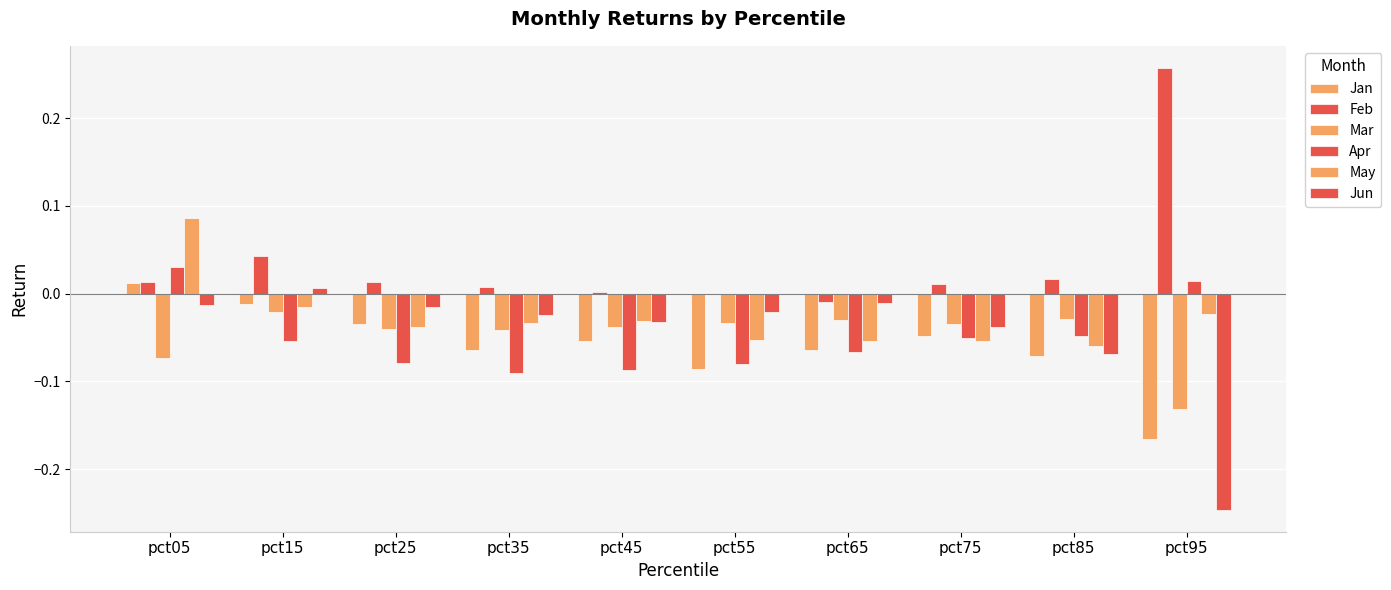

How many groups of bars are there?

10